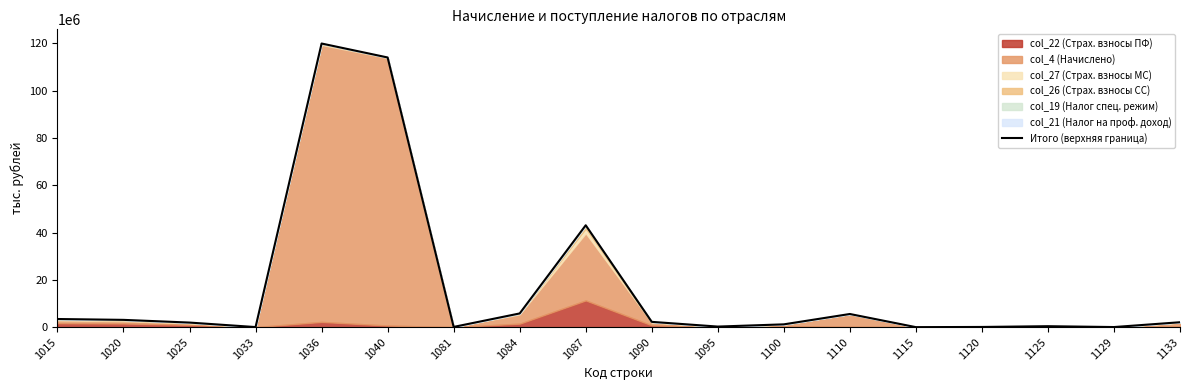

Which category has the highest value across all series?

1036